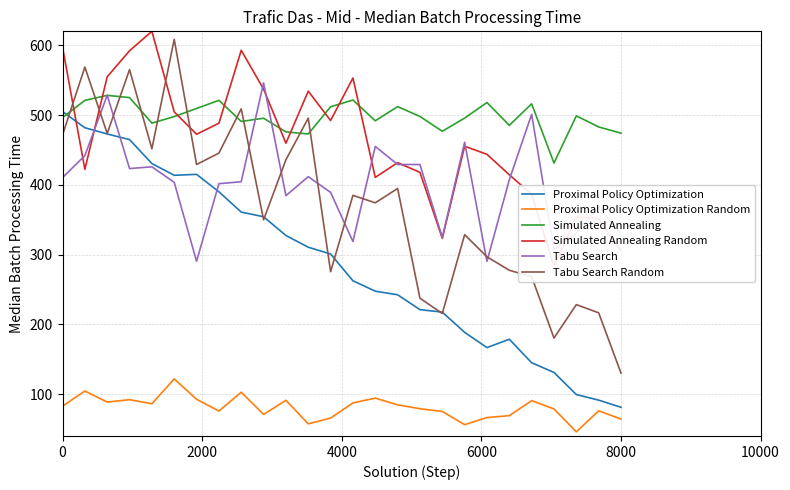

Which series has the largest range (max minus min)?

Tabu Search Random